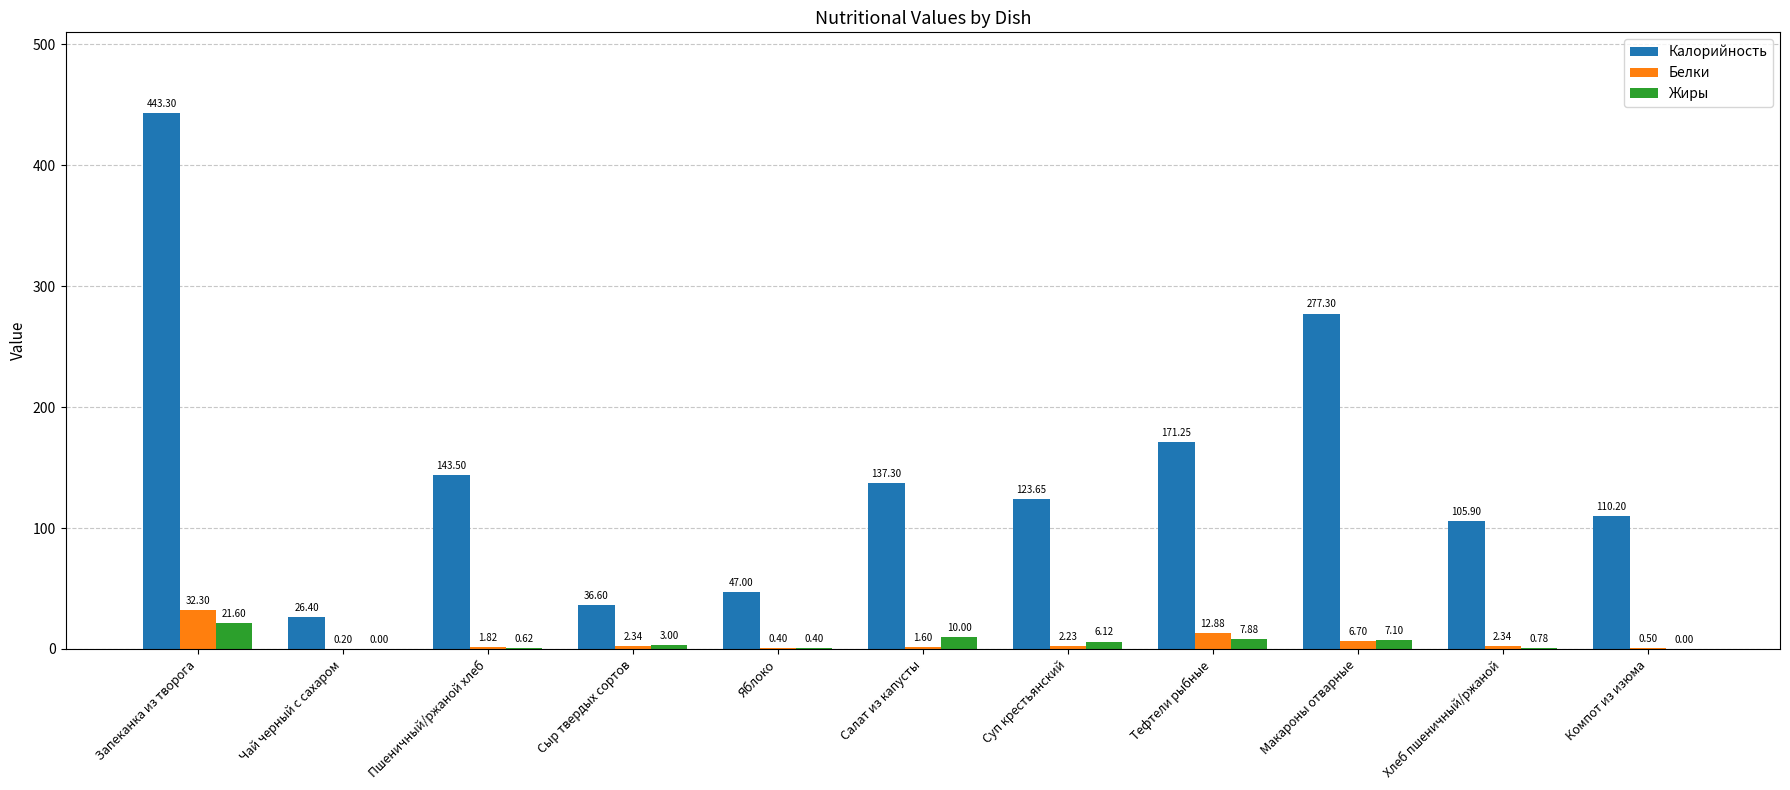

At which category is the sum across all series the highest?

Запеканка из творога